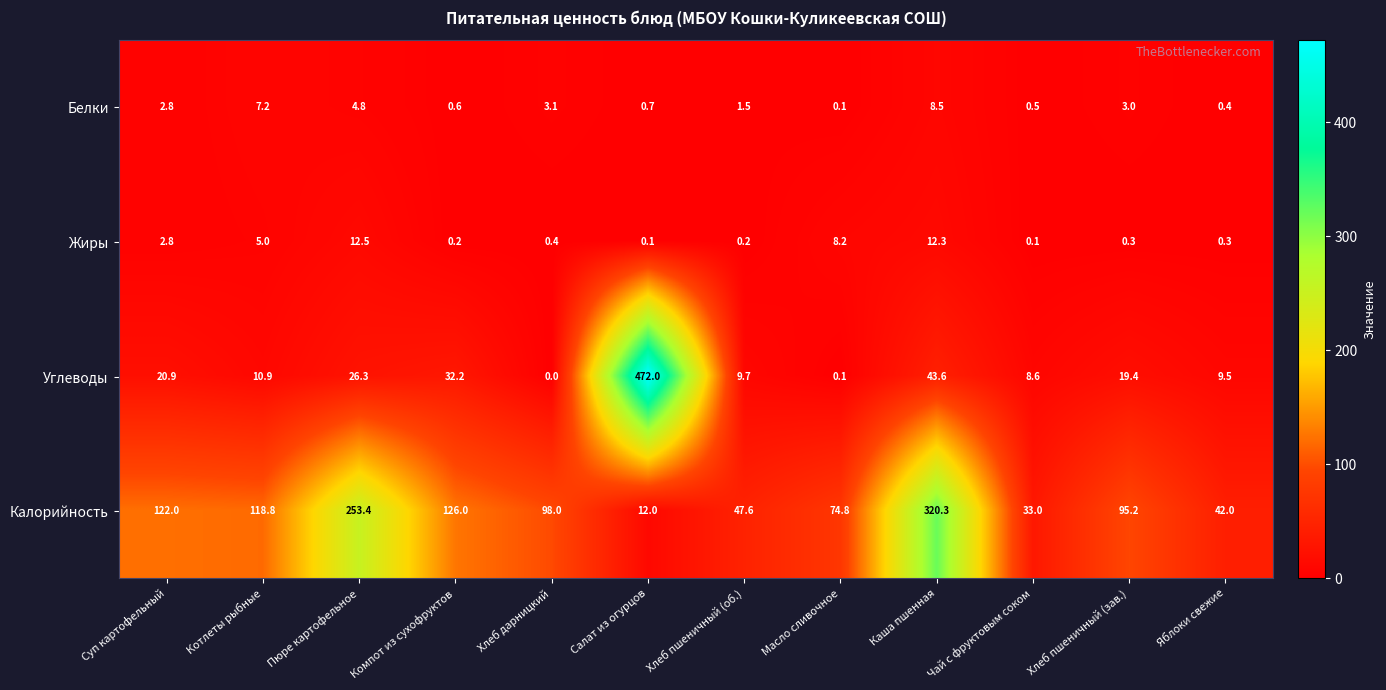

Rank the series by their maximum value, from highest to lowest.

Углеводы, Калорийность, Жиры, Белки